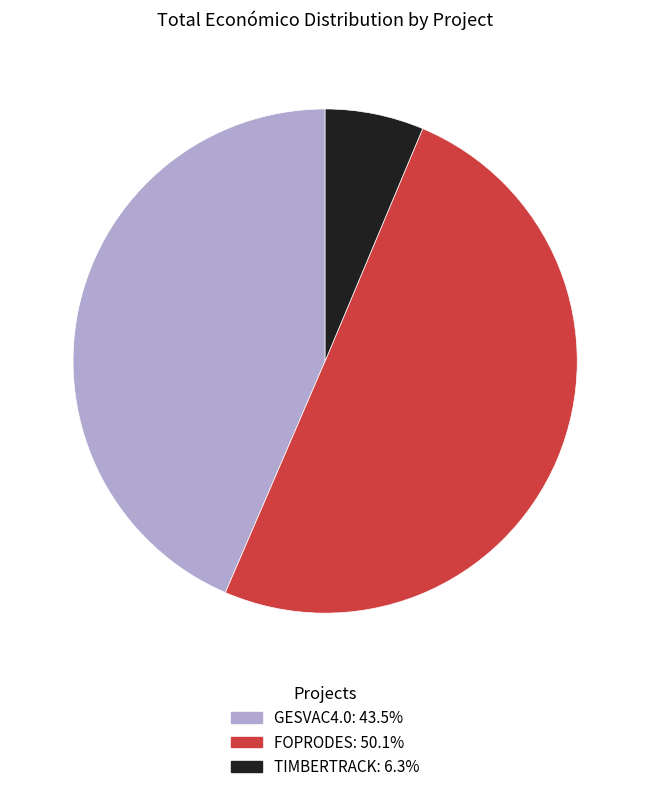

Which slice is the largest?

FOPRODES